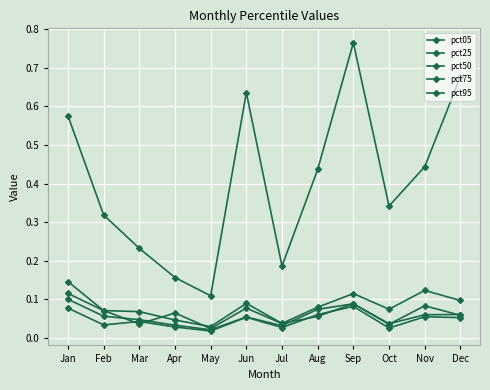

What is the sum of all pct95 values?

4.9